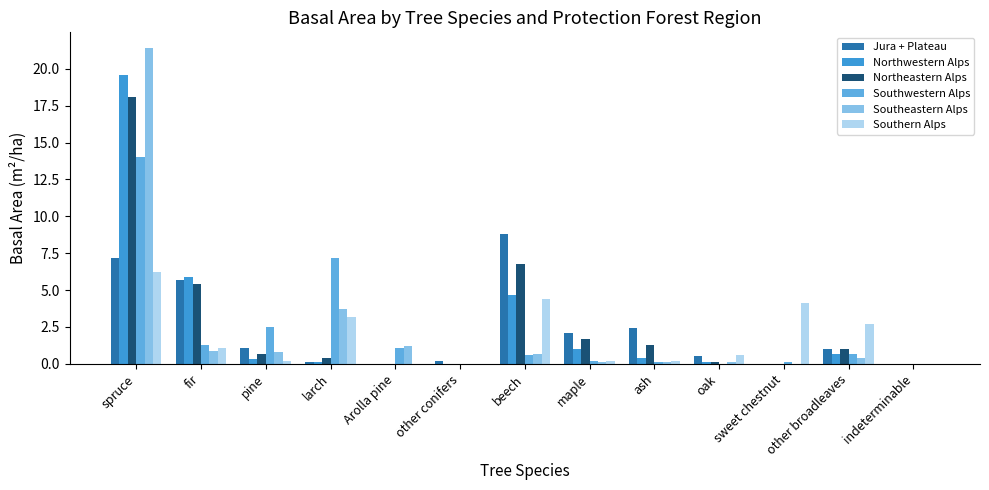

Reading left to right, extract all data points from this chart.

Jura + Plateau: spruce=7.2	fir=5.7	pine=1.1	larch=0.1	Arolla pine=0.0	other conifers=0.2	beech=8.8	maple=2.1	ash=2.4	oak=0.5	sweet chestnut=0.0	other broadleaves=1.0	indeterminable=0.0
Northwestern Alps: spruce=19.6	fir=5.9	pine=0.3	larch=0.1	Arolla pine=0.0	other conifers=0.0	beech=4.7	maple=1.0	ash=0.4	oak=0.1	sweet chestnut=0.0	other broadleaves=0.7	indeterminable=0.0
Northeastern Alps: spruce=18.1	fir=5.4	pine=0.7	larch=0.4	Arolla pine=0.0	other conifers=0.0	beech=6.8	maple=1.7	ash=1.3	oak=0.1	sweet chestnut=0.0	other broadleaves=1.0	indeterminable=0.0
Southwestern Alps: spruce=14.0	fir=1.3	pine=2.5	larch=7.2	Arolla pine=1.1	other conifers=0.0	beech=0.6	maple=0.2	ash=0.1	oak=0.0	sweet chestnut=0.1	other broadleaves=0.7	indeterminable=0.0
Southeastern Alps: spruce=21.4	fir=0.9	pine=0.8	larch=3.7	Arolla pine=1.2	other conifers=0.0	beech=0.7	maple=0.1	ash=0.1	oak=0.1	sweet chestnut=0.0	other broadleaves=0.4	indeterminable=0.0
Southern Alps: spruce=6.2	fir=1.1	pine=0.2	larch=3.2	Arolla pine=0.0	other conifers=0.0	beech=4.4	maple=0.2	ash=0.2	oak=0.6	sweet chestnut=4.1	other broadleaves=2.7	indeterminable=0.0